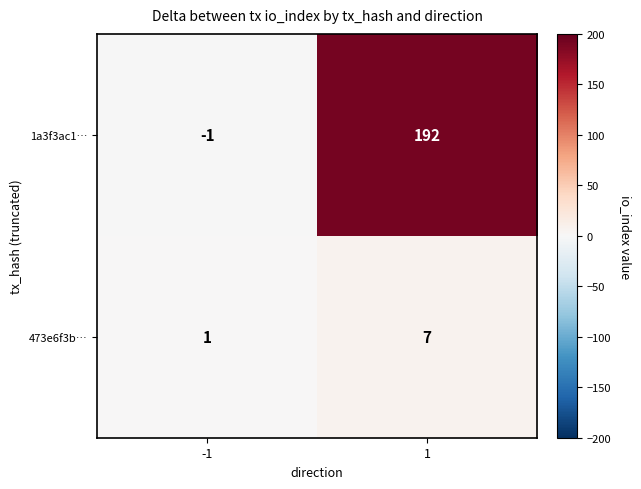

What is the greatest value displayed?

192